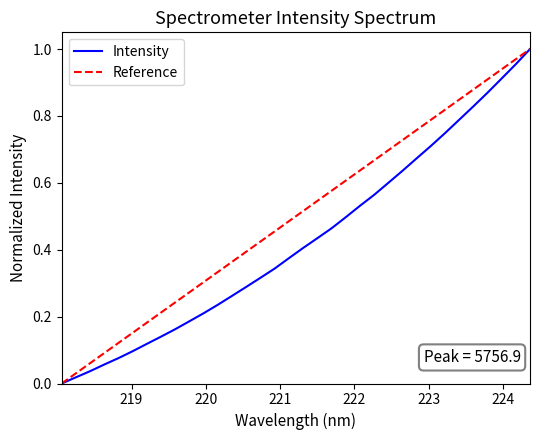

What is the difference between the second highest and minimum values?

1.0